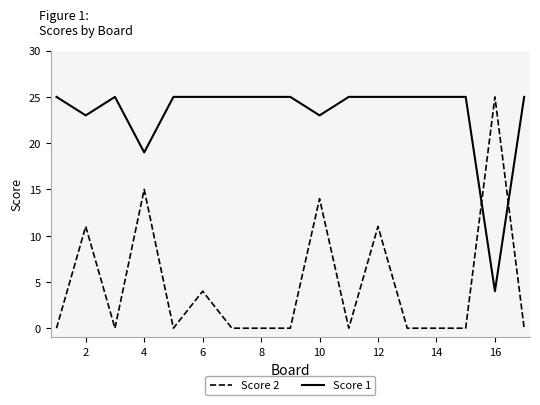

What is the maximum value shown in the chart?

25